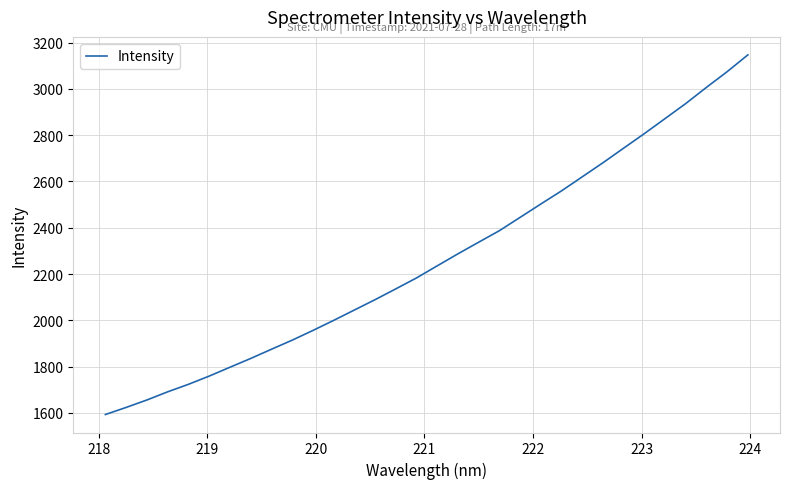

What is the maximum value shown in the chart?

3147.3